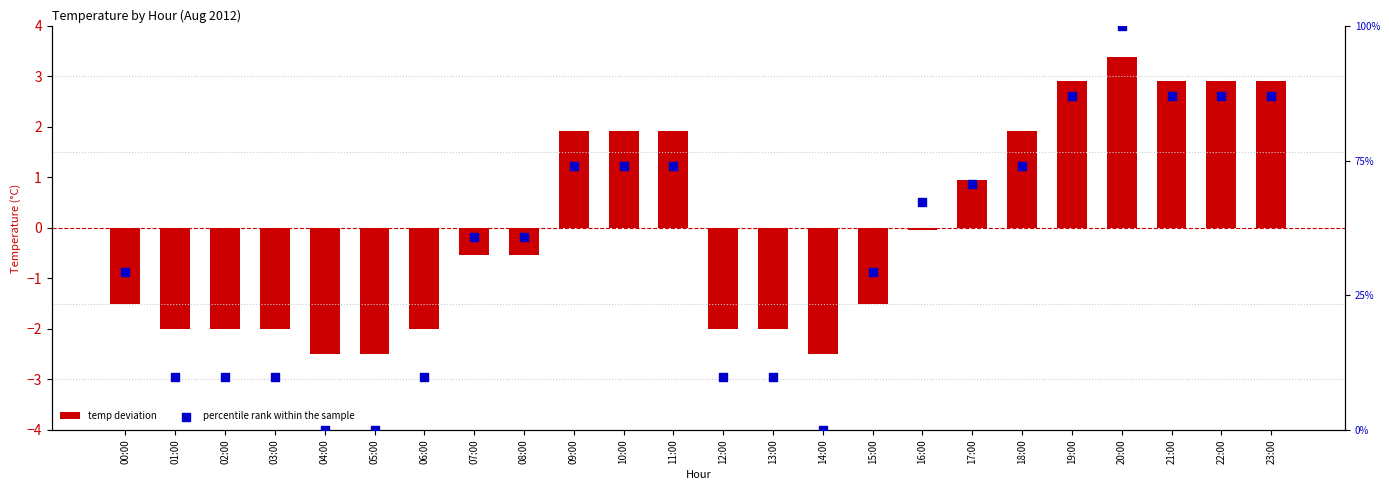

At how many categories does at least one series exceed 3?

5